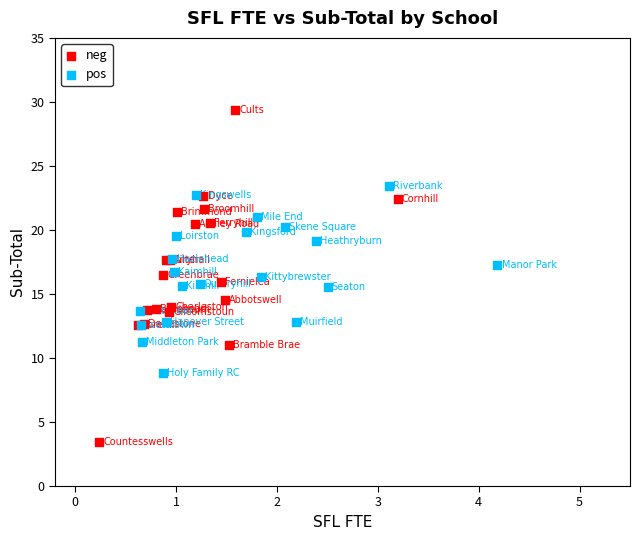

Which series contains the highest Y value?

neg